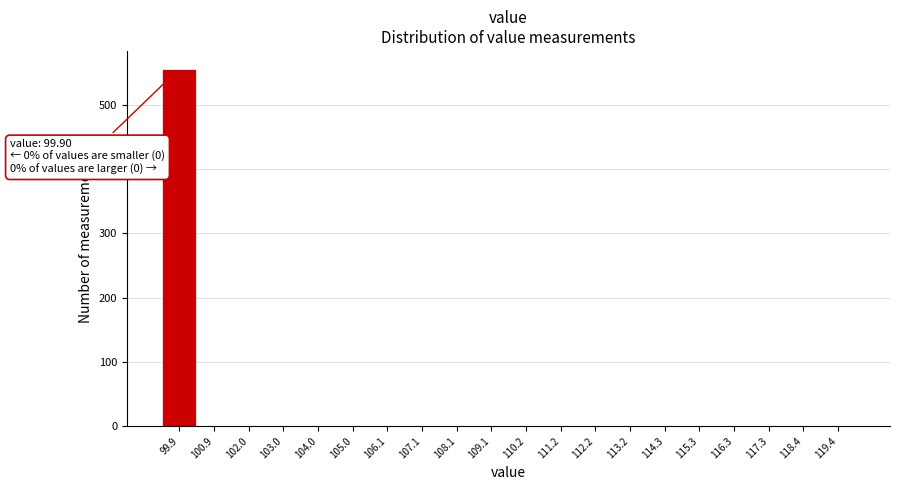

Over which range of the x-axis is the bar tallest?

99.4 to 100.4